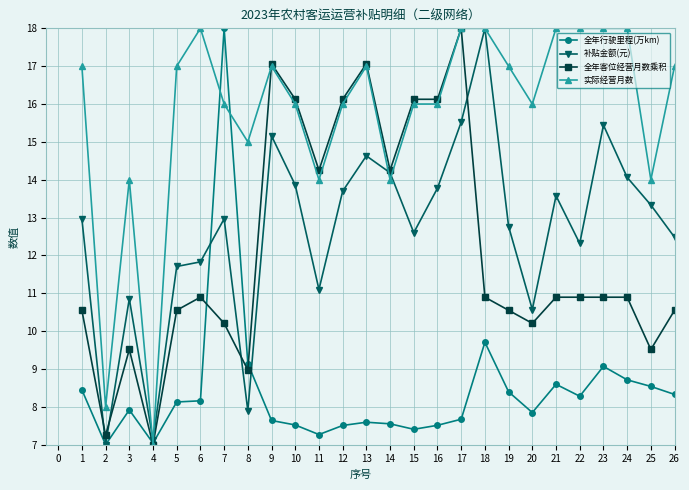

At which label does 全年客位经营月数乘积 reach its peak?

17